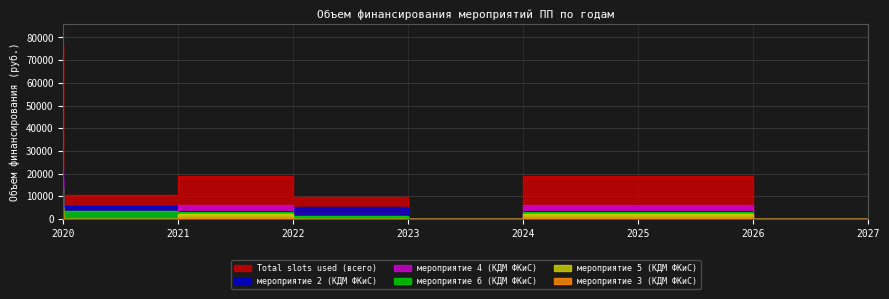

What are all the series names shown in the legend?

Total slots used (всего), мероприятие 2 (КДМ ФКиС), мероприятие 3 (КДМ ФКиС), мероприятие 4 (КДМ ФКиС), мероприятие 5 (КДМ ФКиС), мероприятие 6 (КДМ ФКиС)